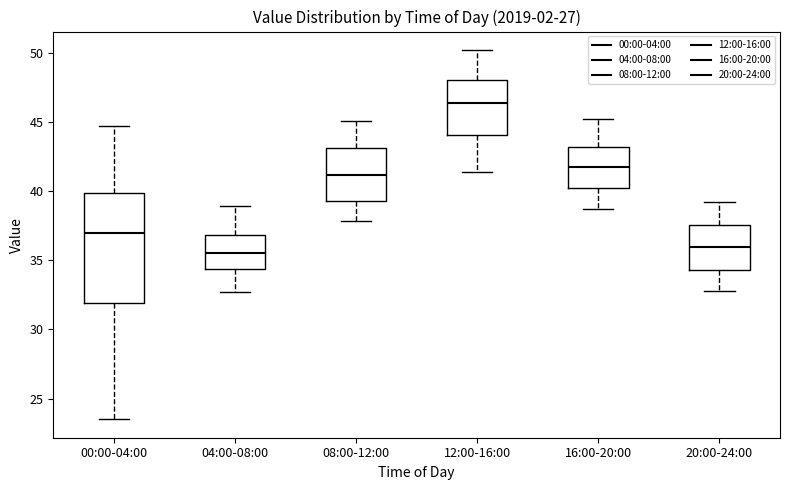

Which box's median line is the highest?

12:00-16:00